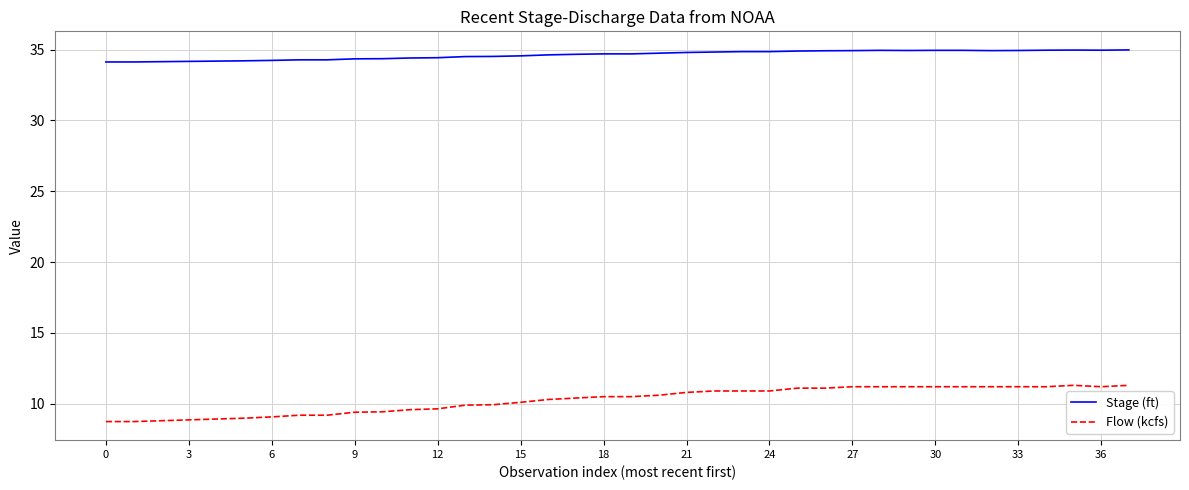

True or false: Flow (kcfs) and Stage (ft) cross at least once.

False